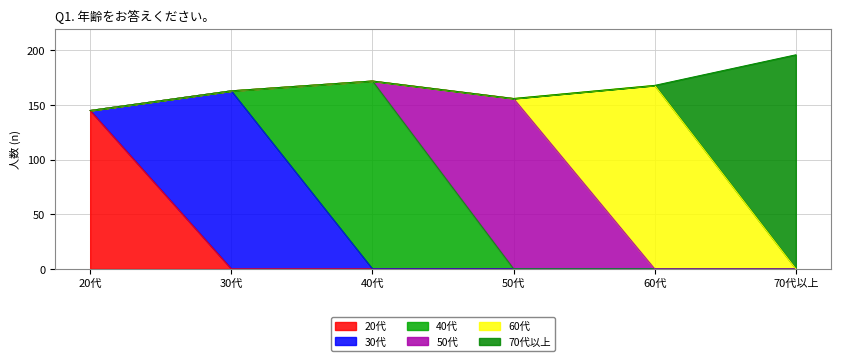

Which series changed the most between 30代 and 40代?

40代